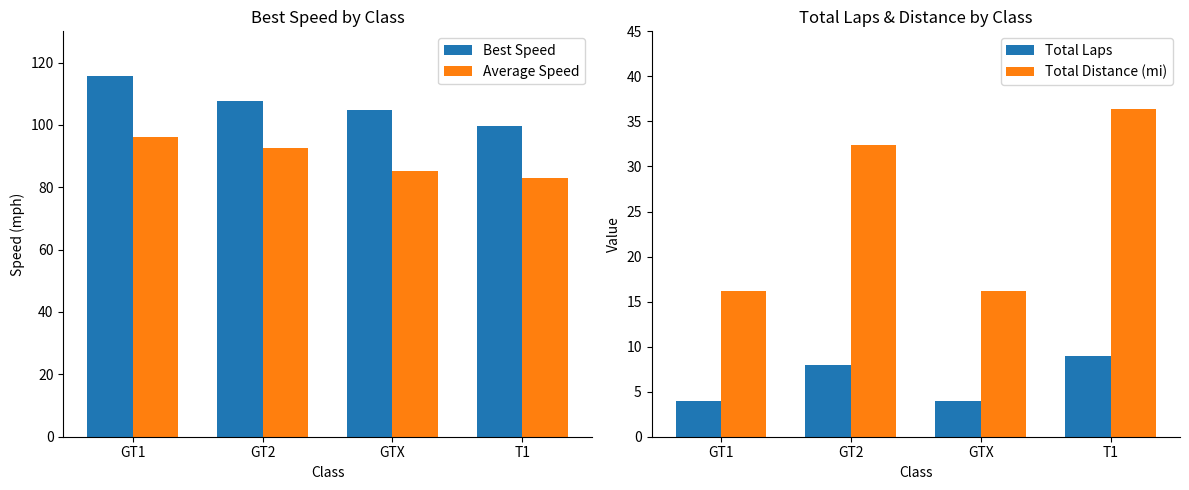

Is it true that Average Speed equals 85.2 at GTX?

True